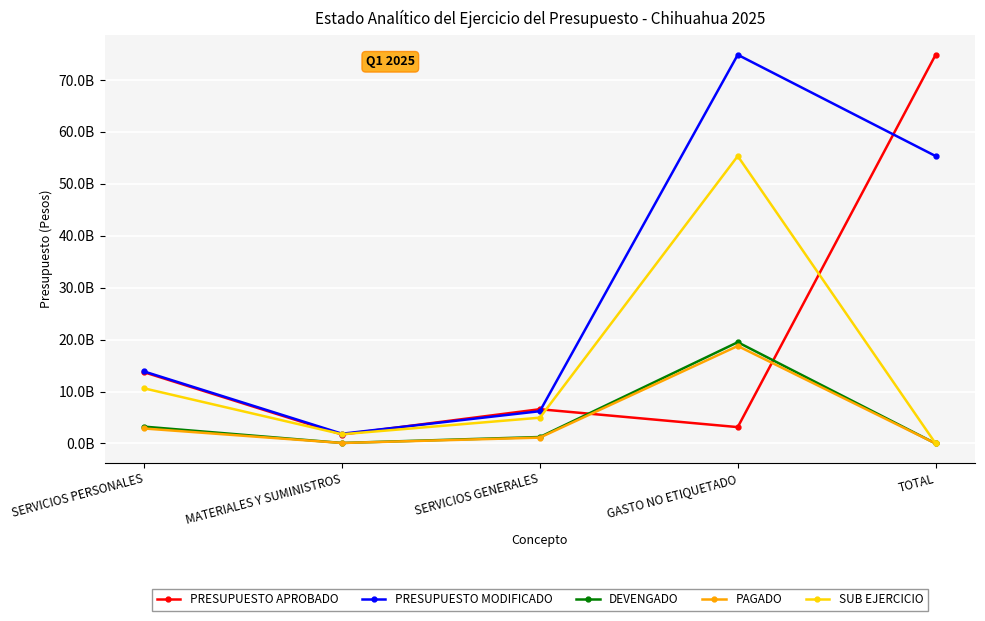

What are all the series names shown in the legend?

PRESUPUESTO APROBADO, PRESUPUESTO MODIFICADO, DEVENGADO, PAGADO, SUB EJERCICIO